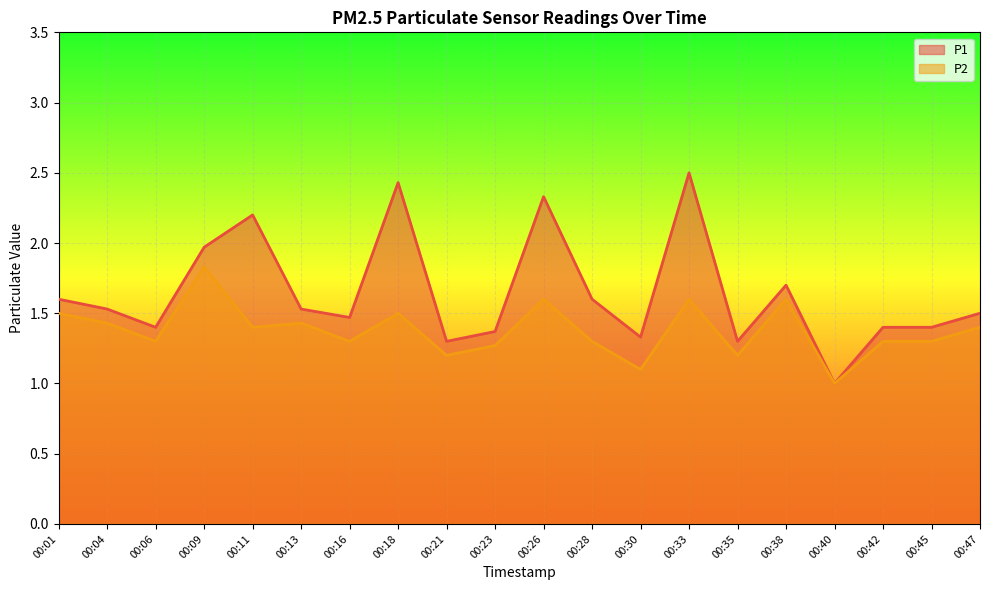

What is the difference between the maximum and second lowest values in the P1 series?

1.2